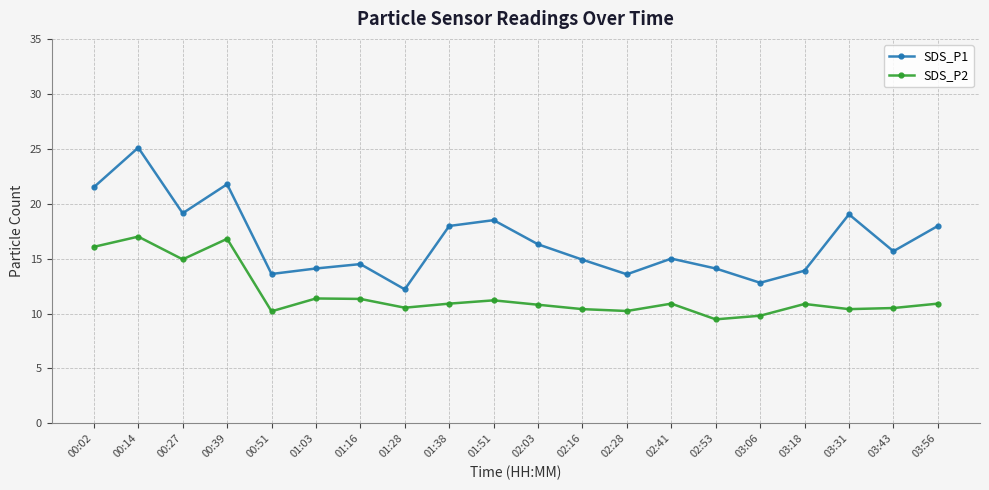

How many lines are shown in the chart?

2